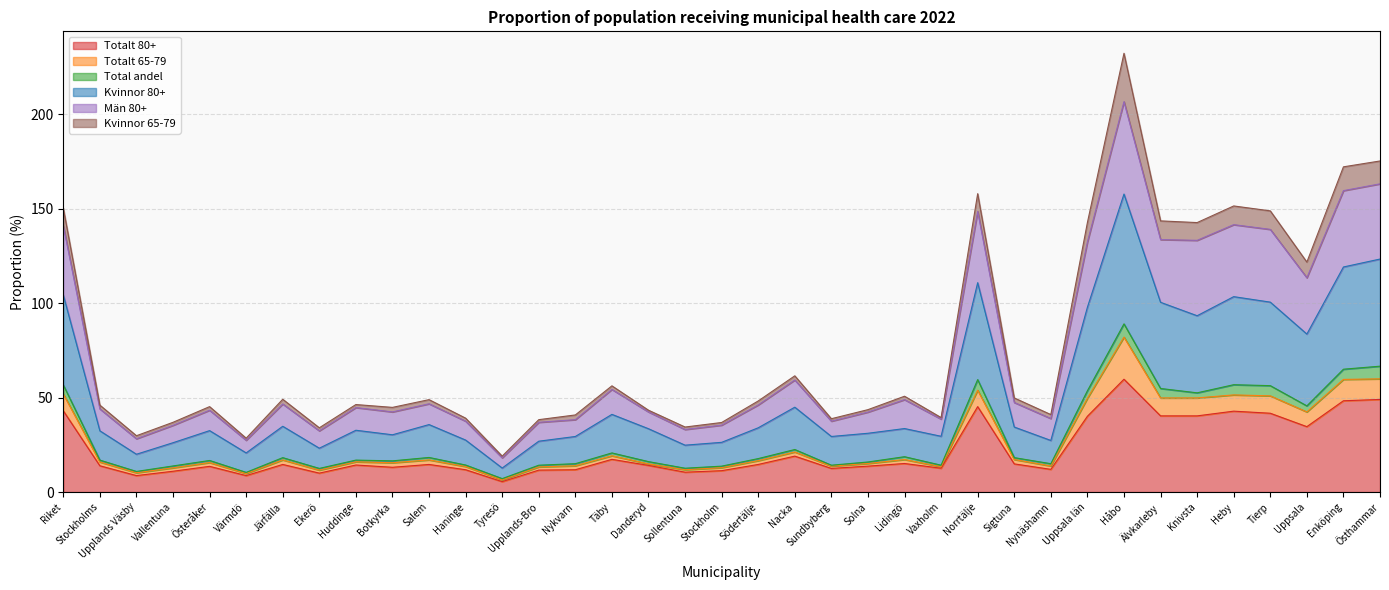

True or false: Kvinnor 80+ and Totalt 80+ intersect in this chart.

False